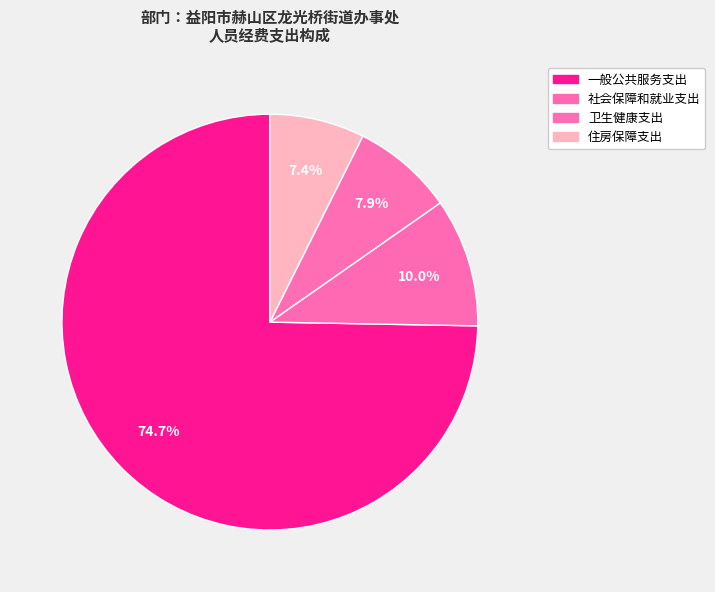

What is the total percentage of 一般公共服务支出 and 社会保障和就业支出?

84.7%